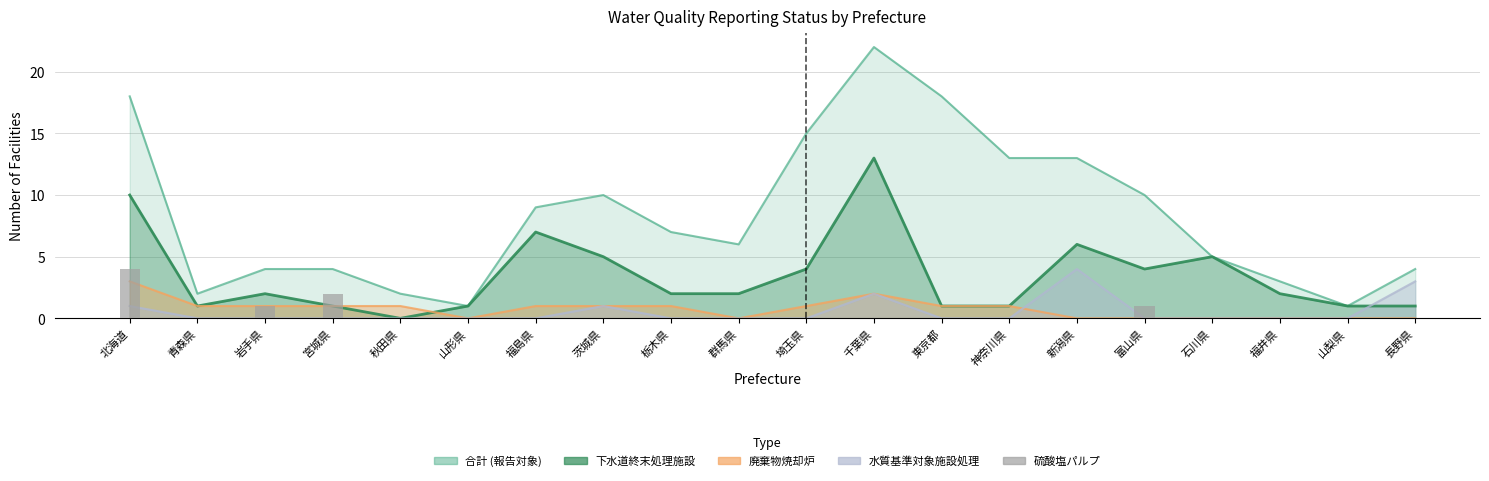

How many values in 水質基準対象施設処理 are above zero?

5